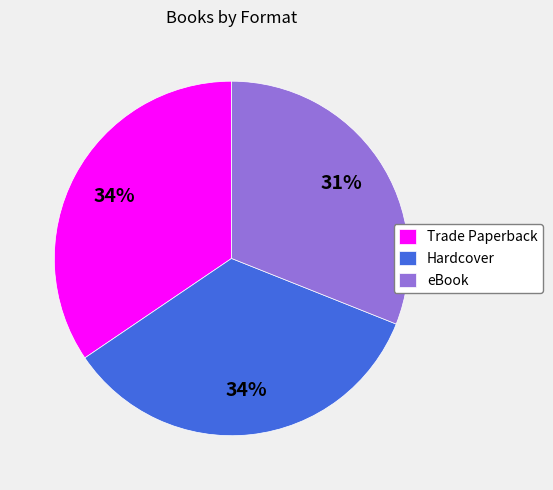

Count the number of slices in the pie.

3